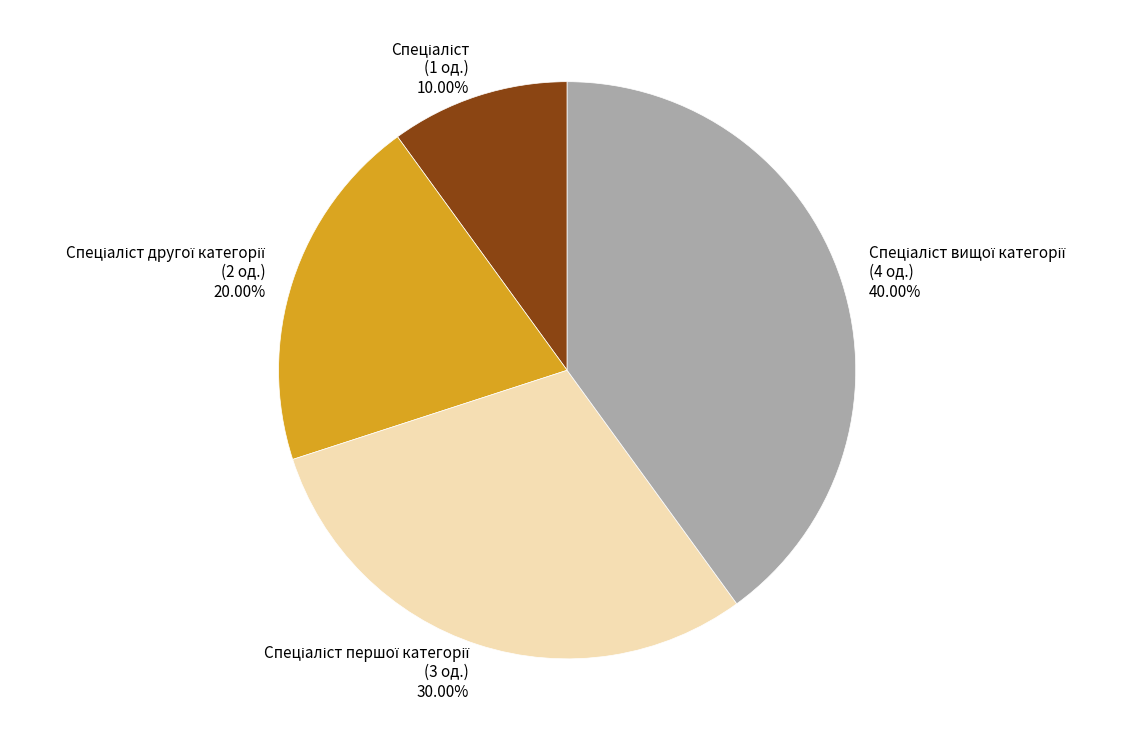

Does any single category account for the majority?

No